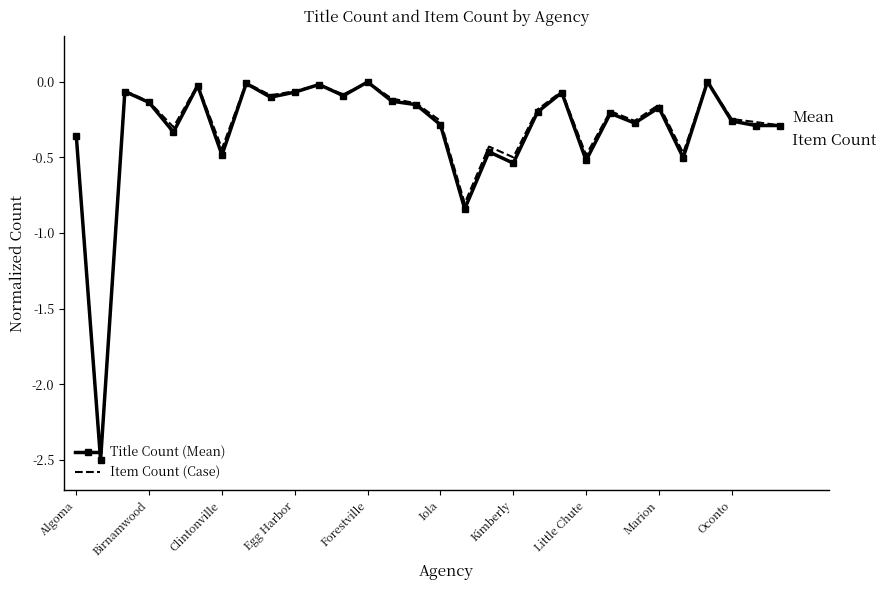

What is the smallest value displayed?

-2.5